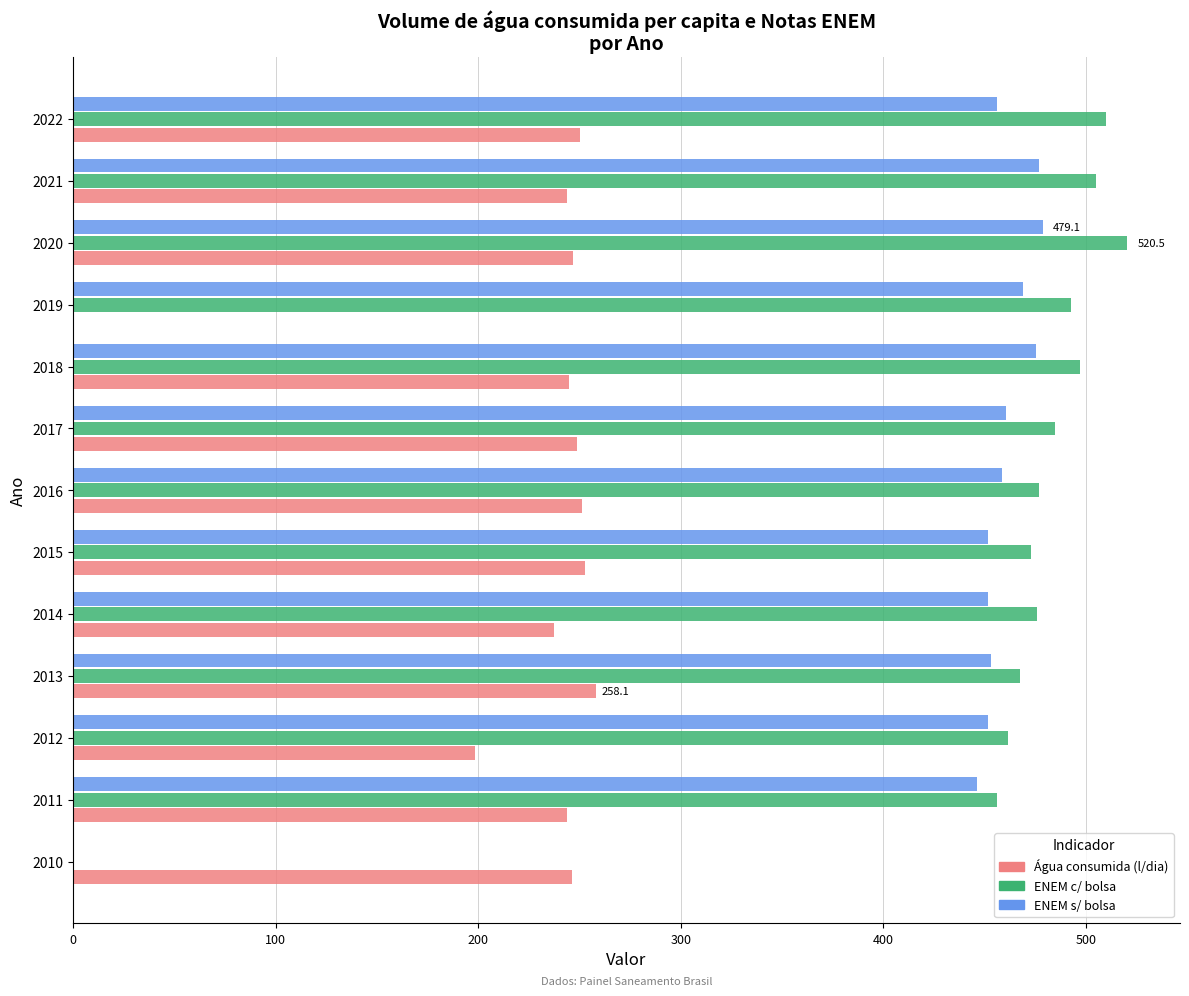

What is the total value across all series at 2015?

1177.4